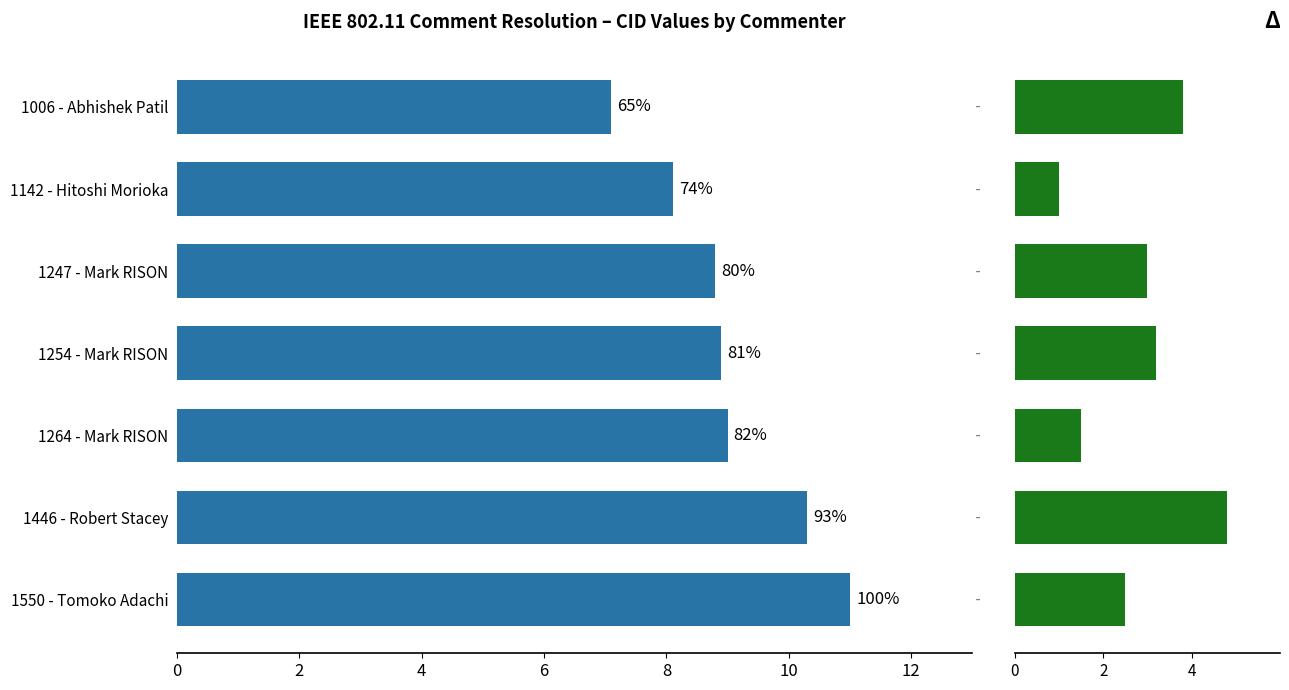

What is the maximum value shown in the chart?

11.0